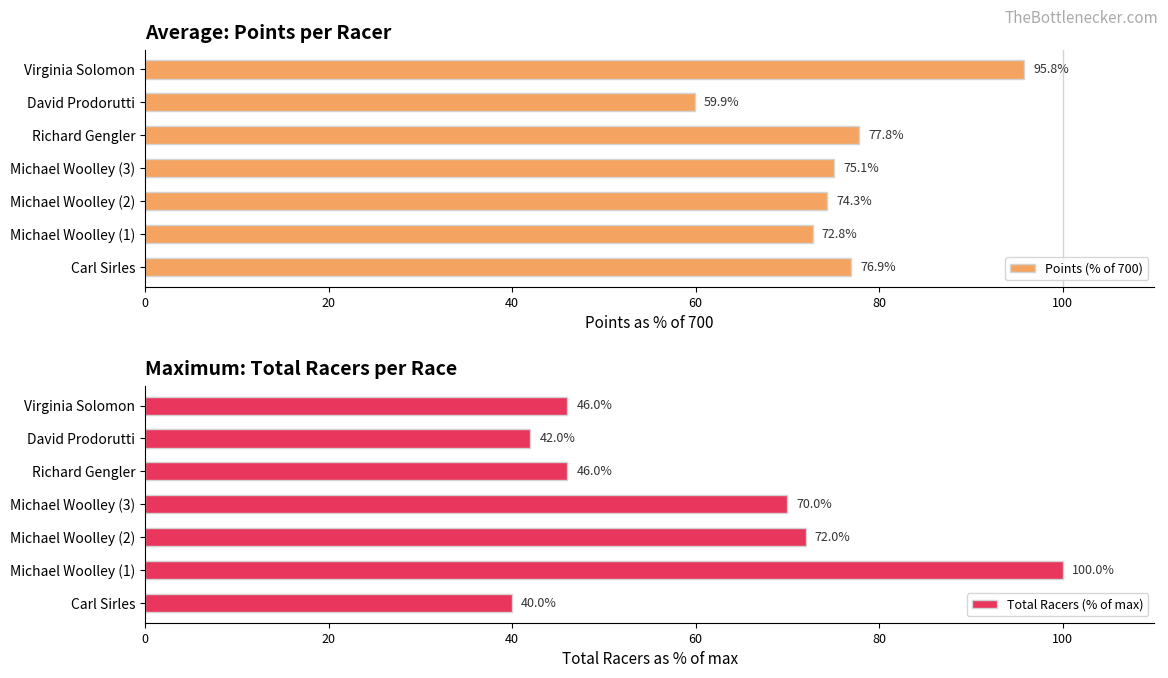

What is the average value of the Points (% of 700) series?

76.1